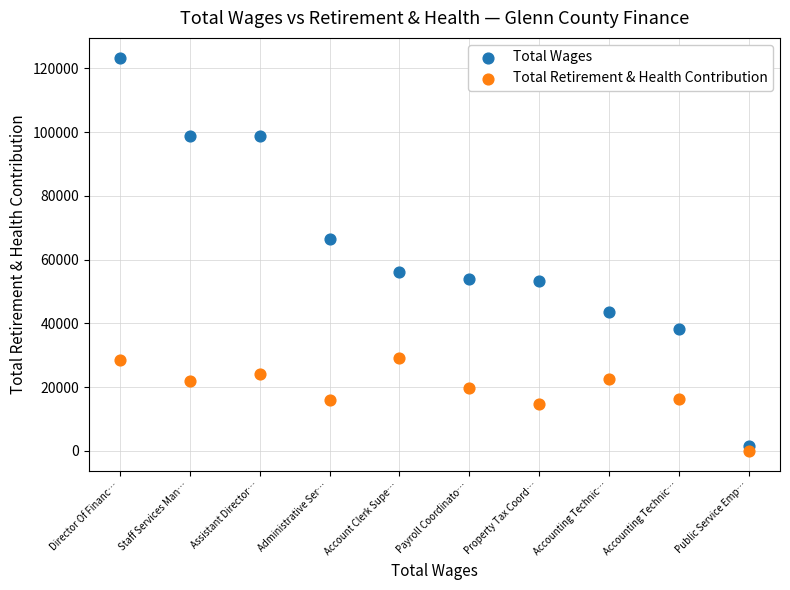

Which series reaches the maximum Y coordinate?

Total Wages